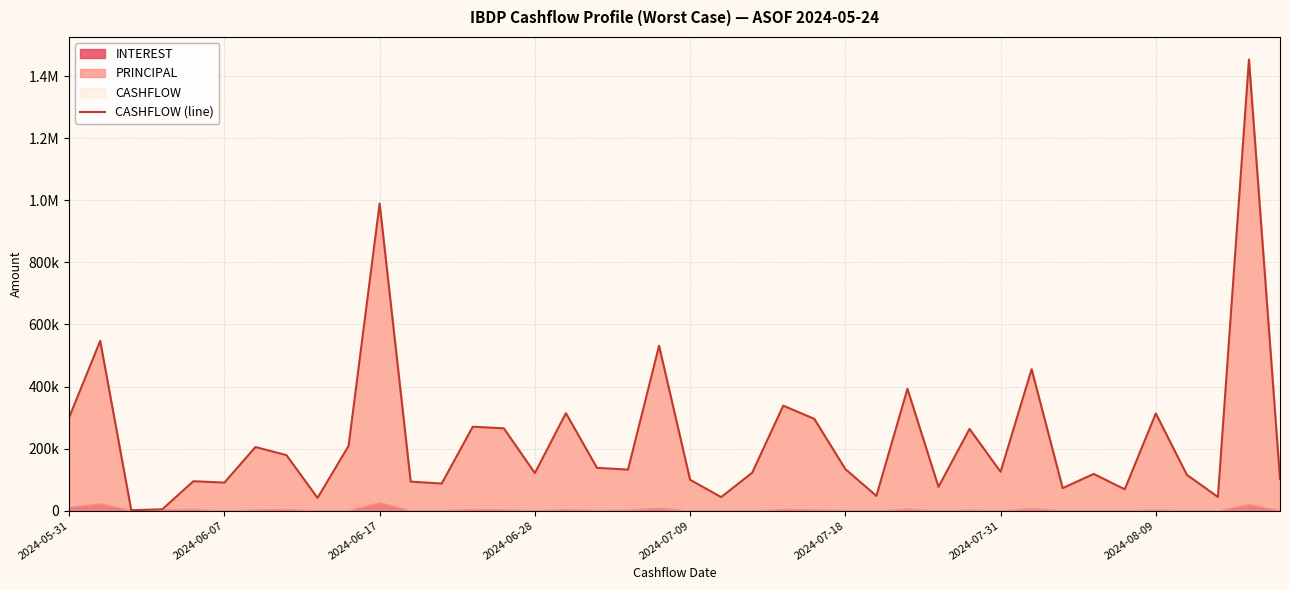

How many points are lower than both their immediate neighbors (excluding endpoints)?

13